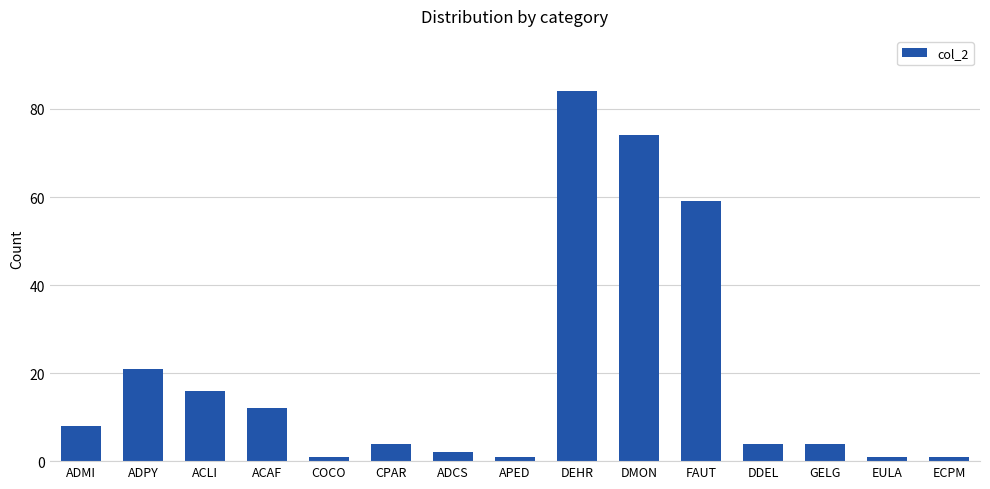

What is the difference between the maximum and minimum values?

83